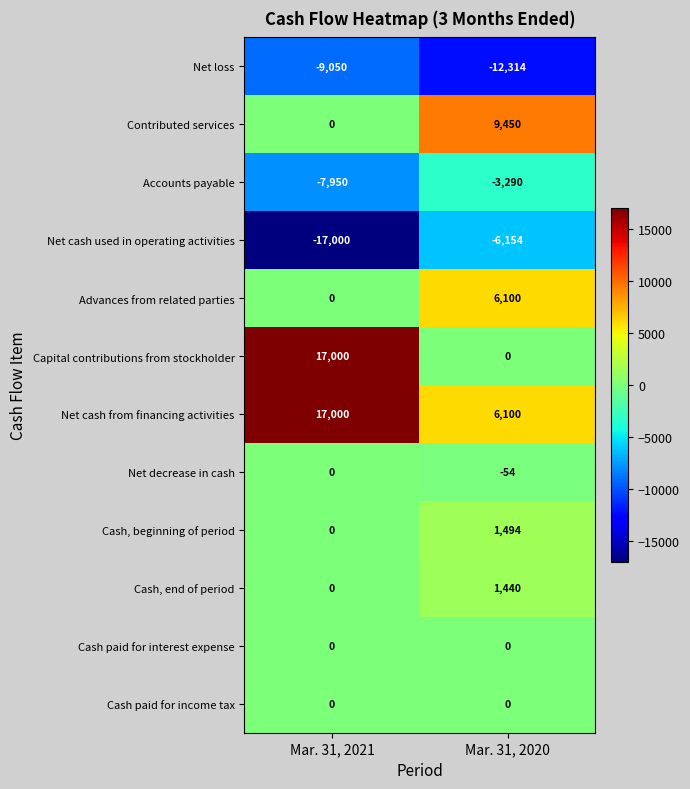

Which series changed the most between Mar. 31, 2021 and Mar. 31, 2020?

Capital contributions from stockholder